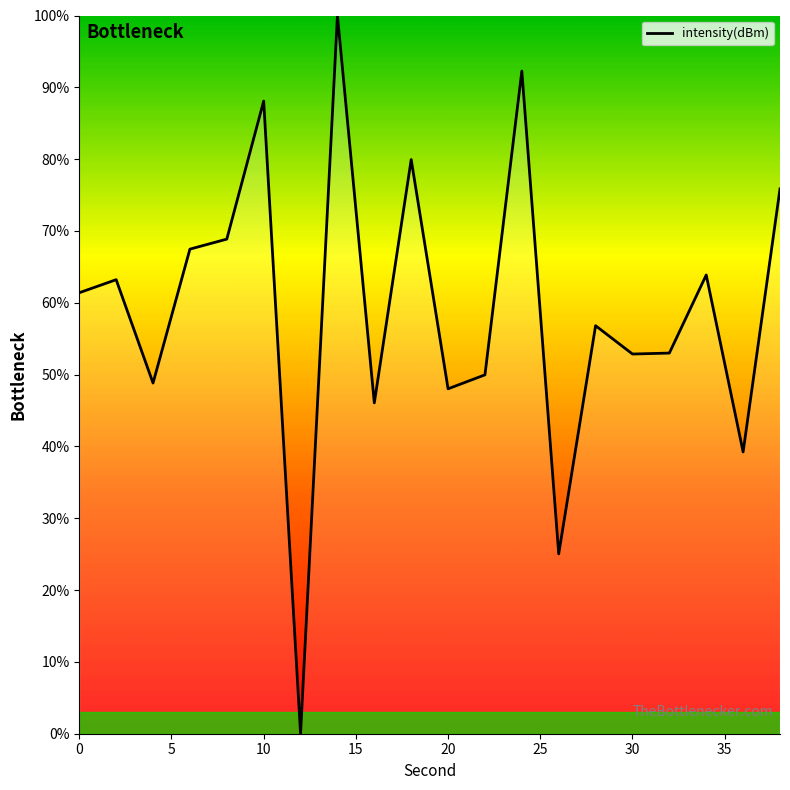

What is the greatest value displayed?

100.0